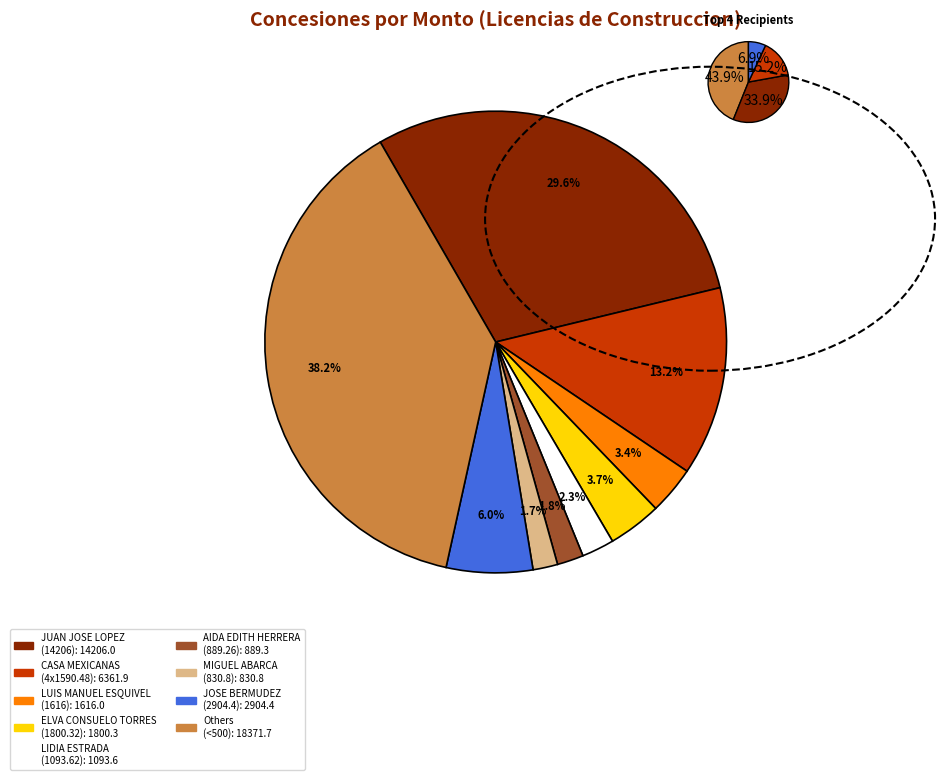

What is the ratio of the value at LUIS MANUEL ESQUIVEL to the value at AIDA EDITH HERRERA?

1.8